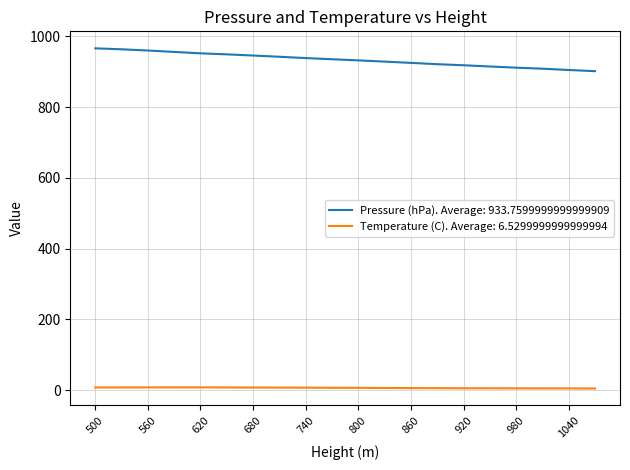

True or false: Temperature (C). Average: 6.5299999999999994 and Pressure (hPa). Average: 933.7599999999999909 intersect in this chart.

False